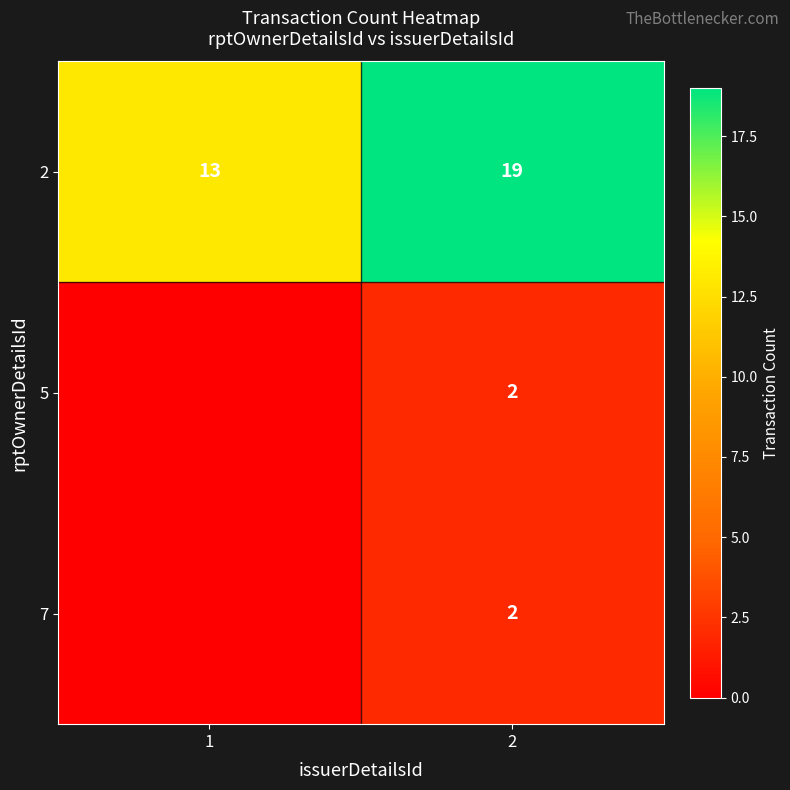

True or false: 7 has a value of 2 at 2.

True